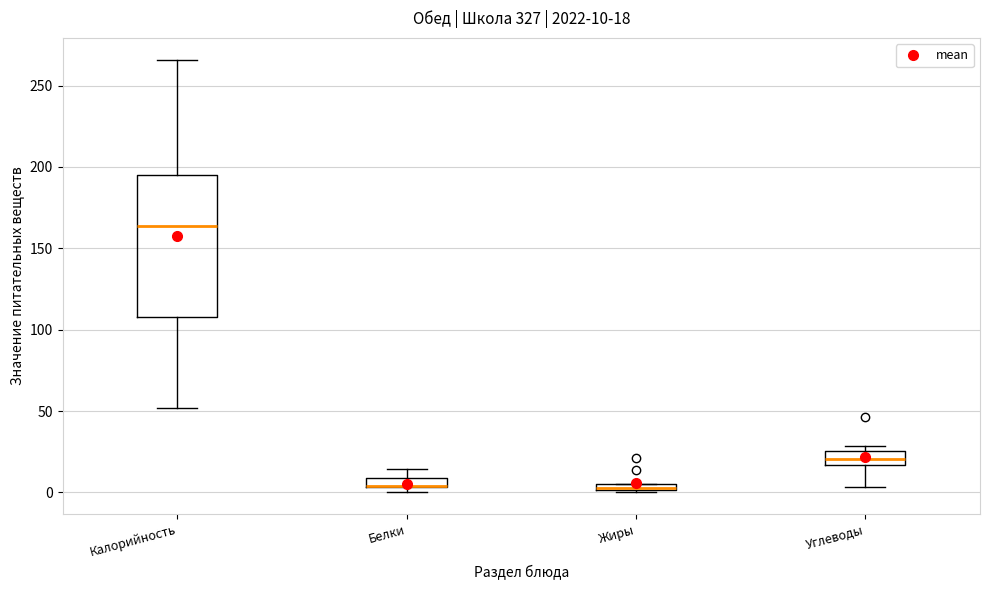

Which box is the tallest, from its lower edge to its upper edge?

Калорийность